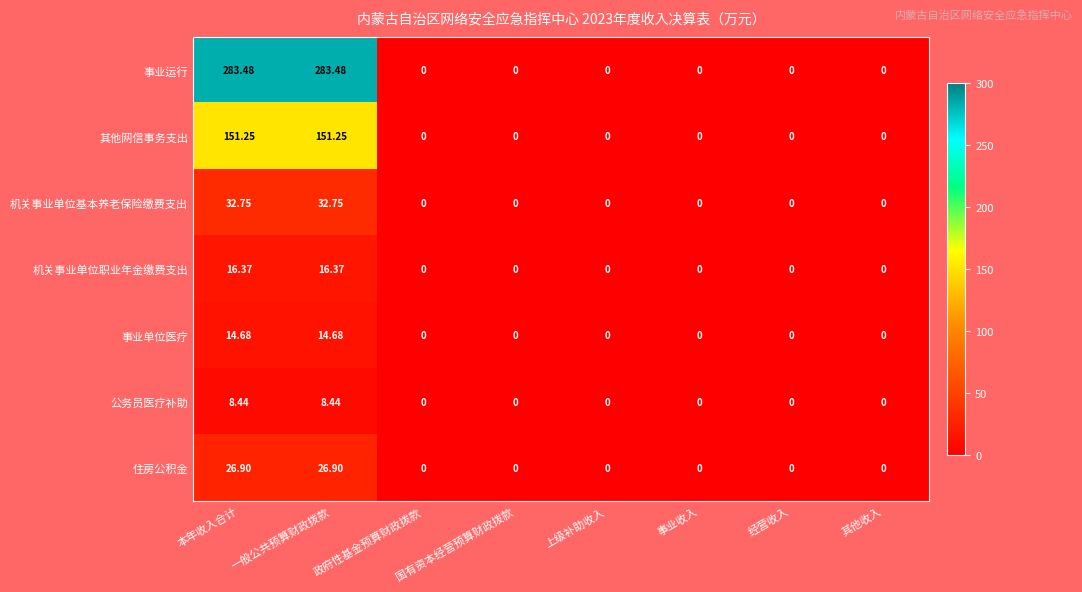

Which series has the largest total across all categories?

事业运行